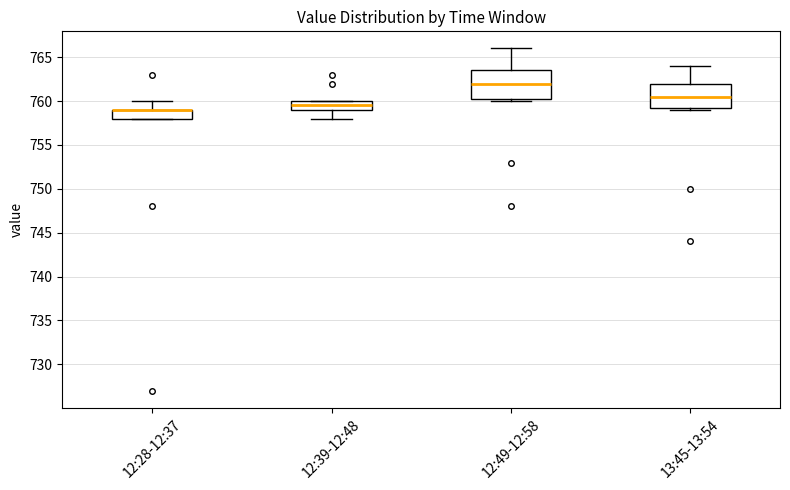

Where does the lower whisker of the box for 12:39-12:48 end on the y-axis? The values are not printed on the chart, so give them approximately, as read against the axis.

758.0